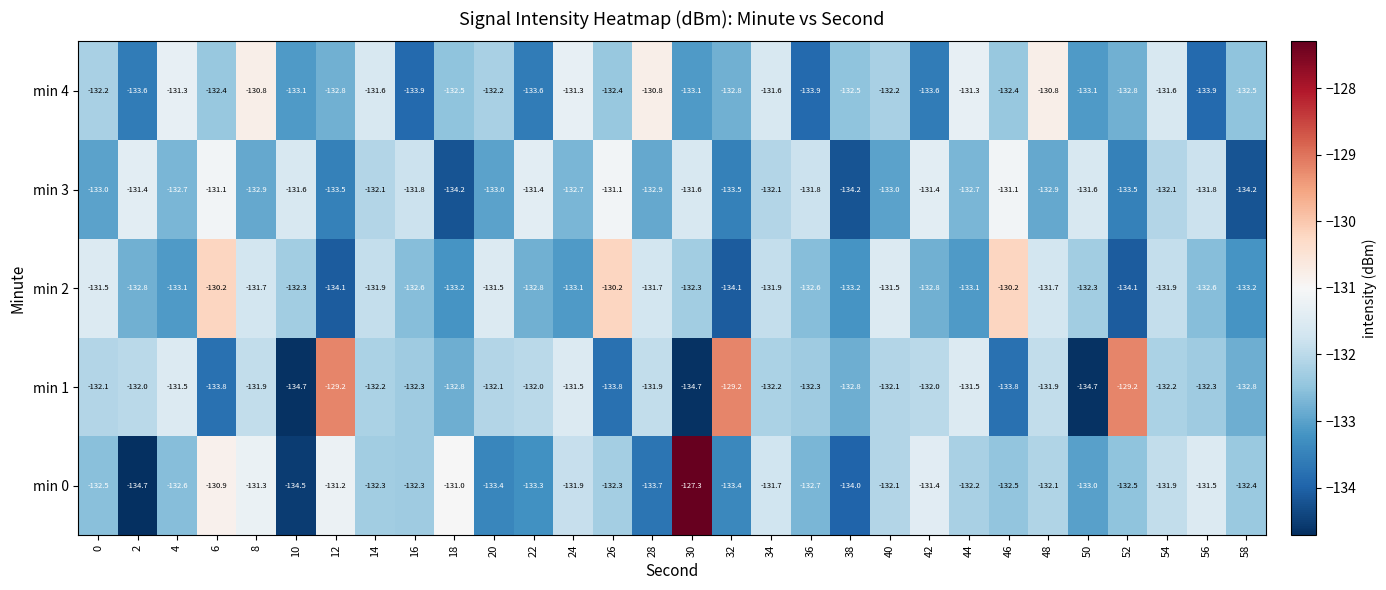

What is the spread (max minus min) of values at 10?

3.1